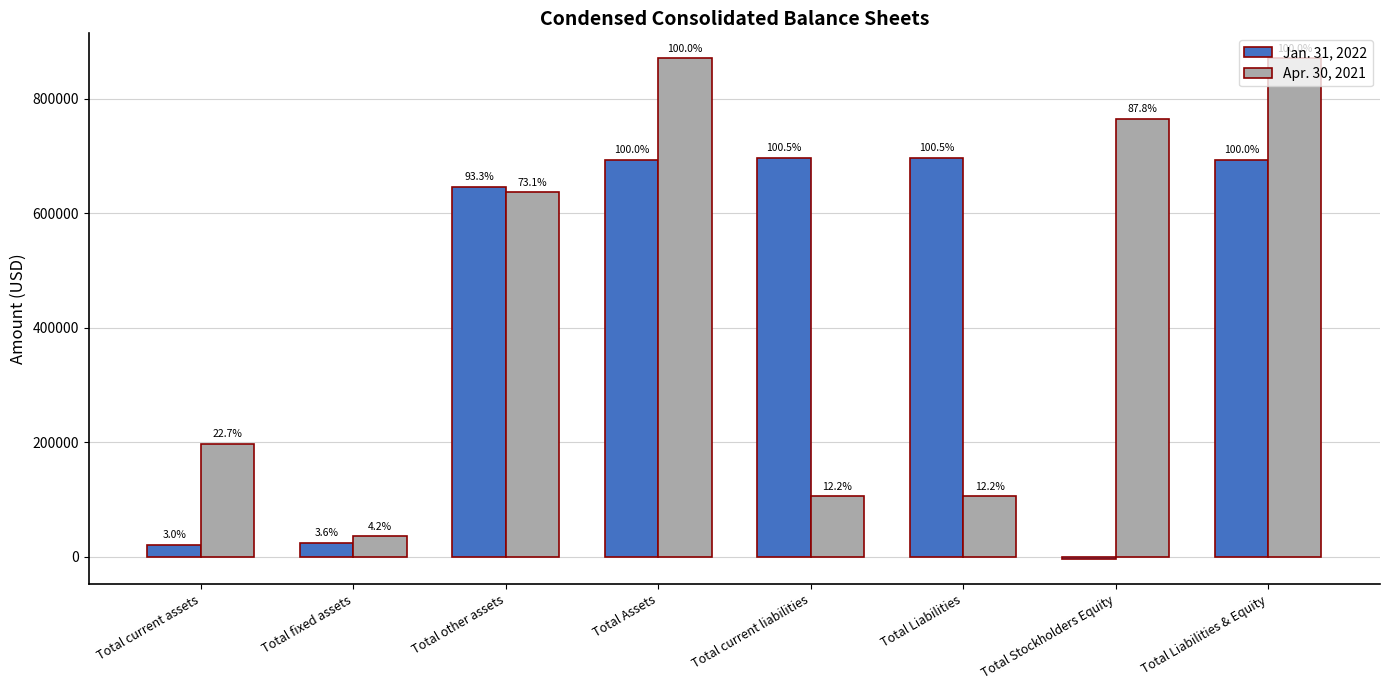

Does the chart contain stacked bars?

No